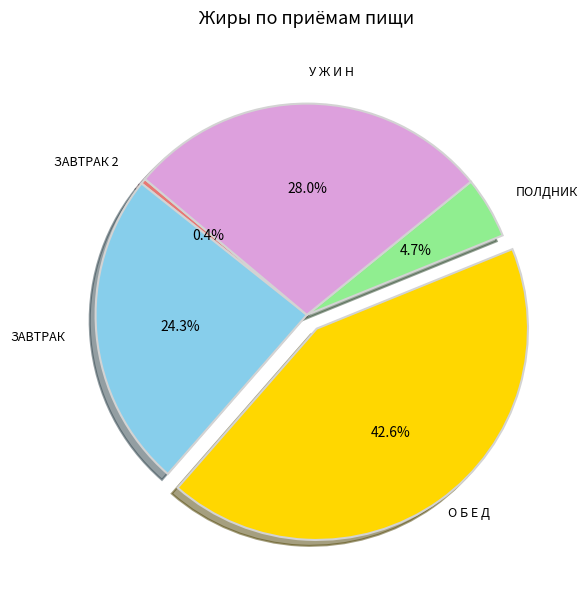

Is there any slice that represents more than half of the pie?

No